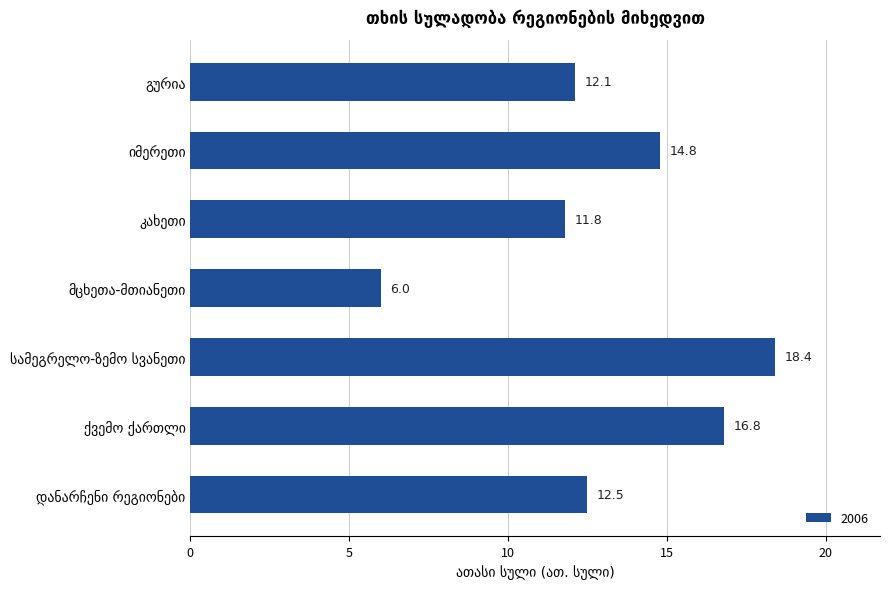

What is the maximum value shown in the chart?

18.4